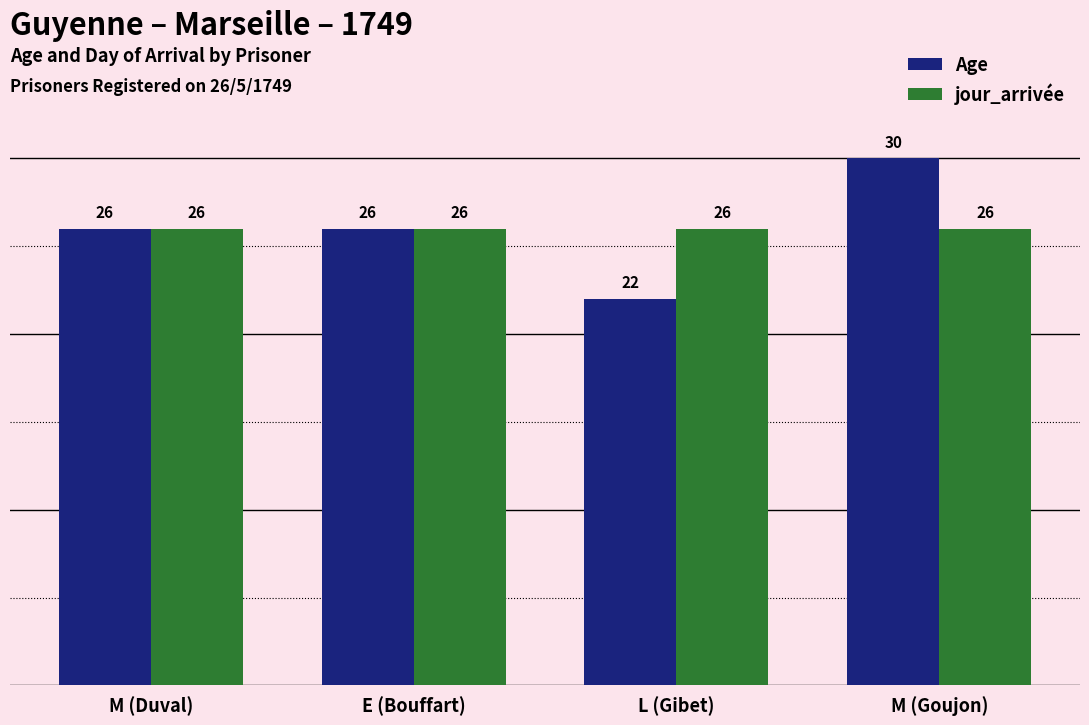

Reading left to right, extract all data points from this chart.

Age: 26	26	22	30
jour_arrivée: 26	26	26	26